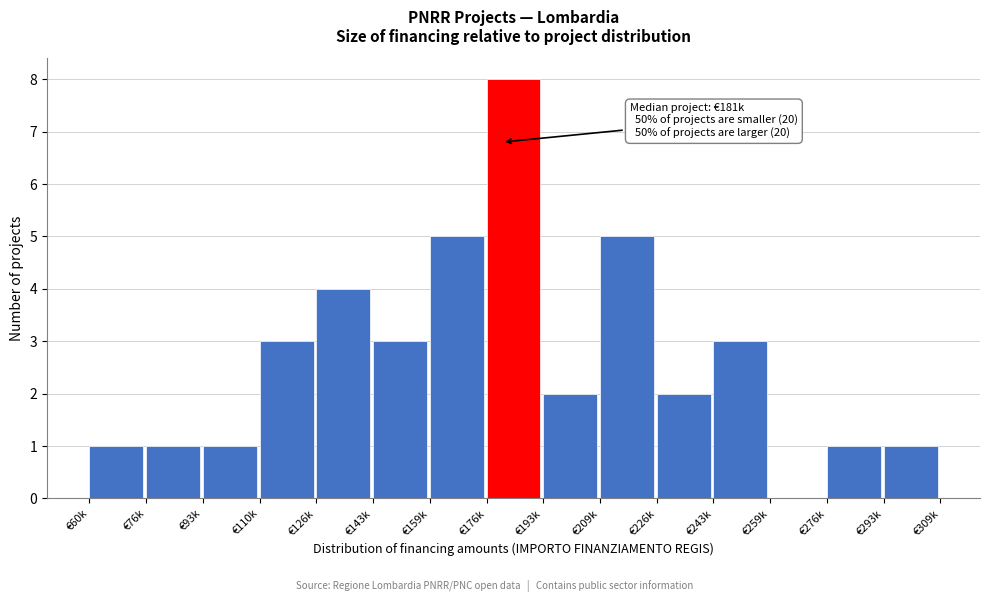

Reading right to left, transcribe all the data shown in this chart.

€293k=1	€276k=1	€259k=0	€243k=3	€226k=2	€209k=5	€193k=2	€176k=8	€159k=5	€143k=3	€126k=4	€110k=3	€93k=1	€76k=1	€60k=1